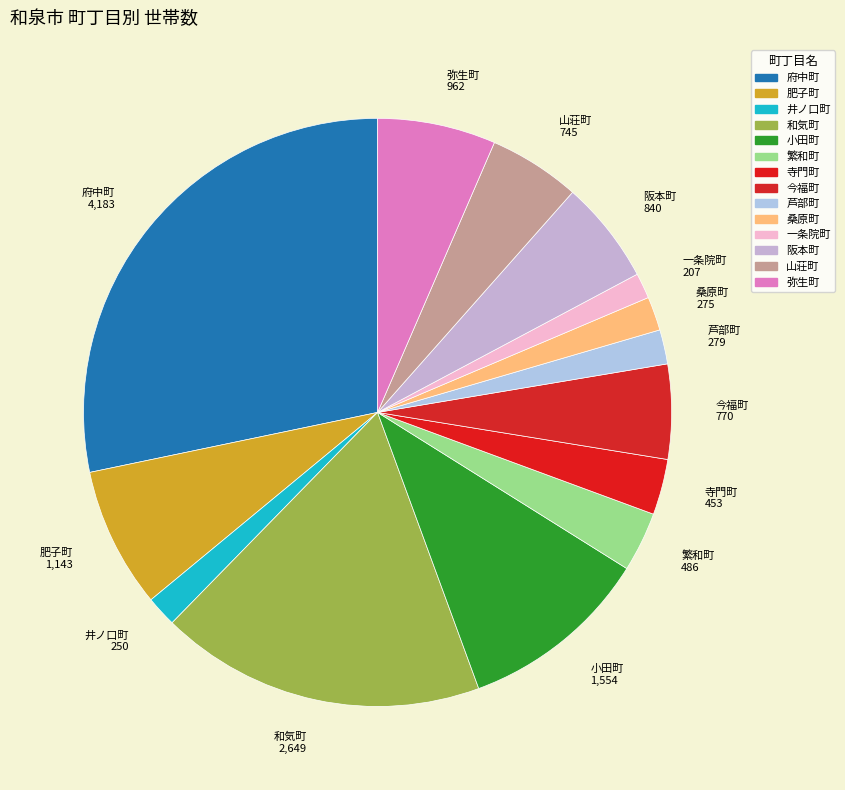

Is there any slice that represents more than half of the pie?

No